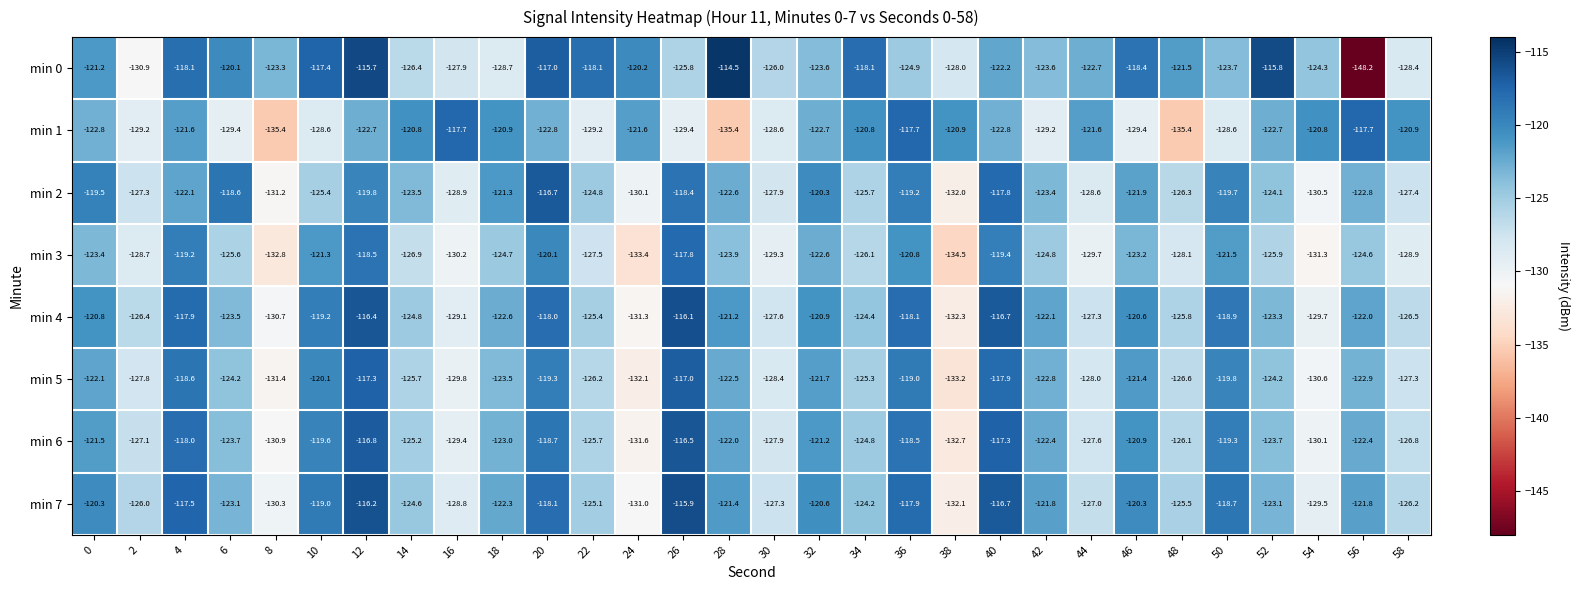

Rank the series by their maximum value, from highest to lowest.

min 0, min 7, min 4, min 6, min 2, min 5, min 1, min 3